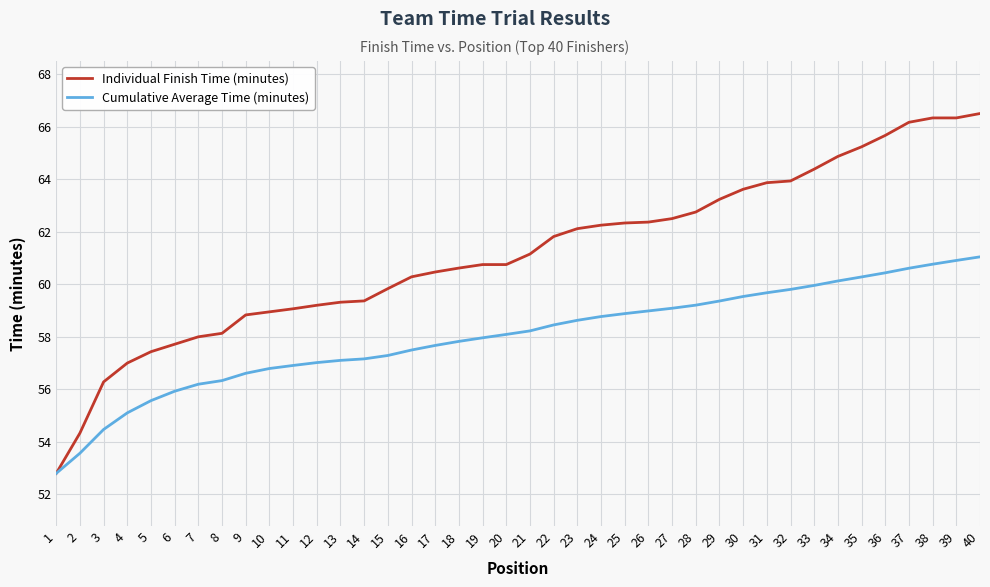

Rank the series by their average value, from highest to lowest.

Individual Finish Time (minutes), Cumulative Average Time (minutes)